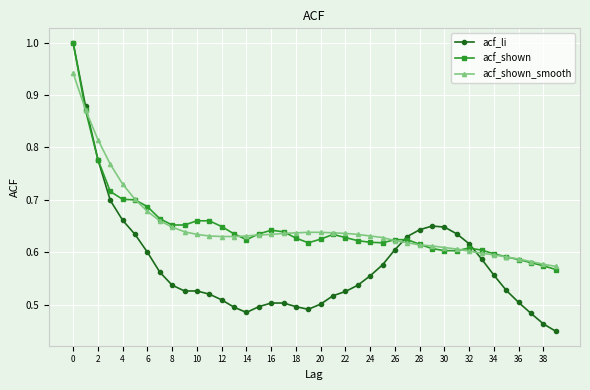

At how many categories does at least one series exceed 0?

40